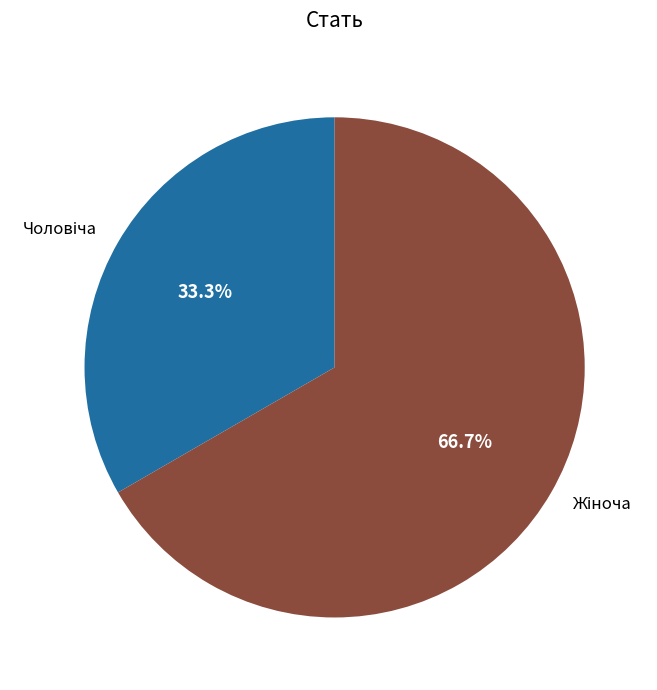

To the nearest percent, what is the difference between the largest and smallest slice percentages?

33%